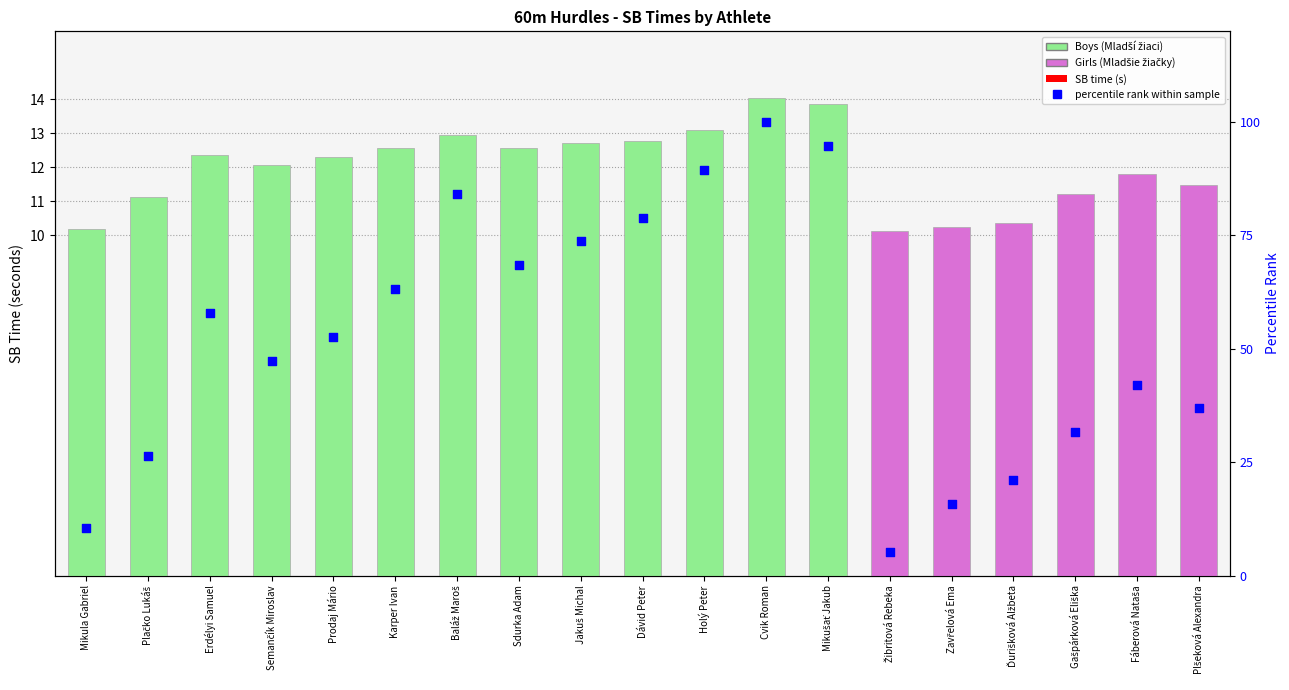

At how many categories does at least one series exceed 15?

17